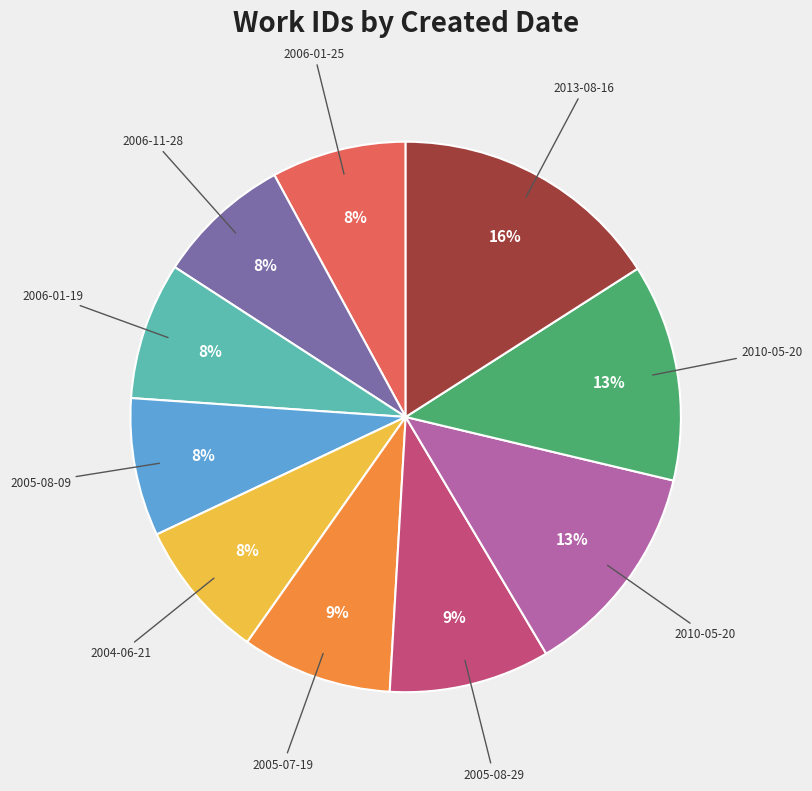

Count the number of slices in the pie.

10